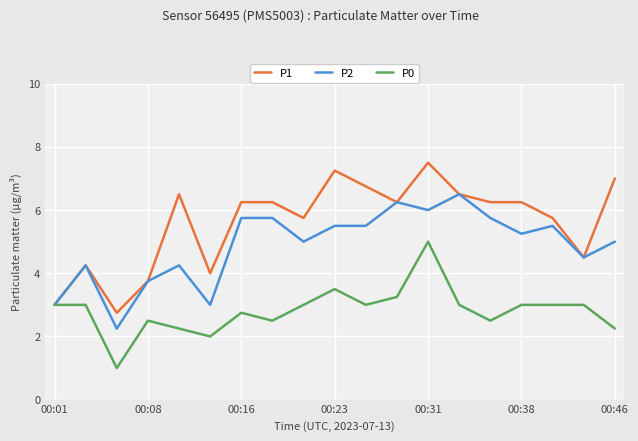

Rank the series by their maximum value, from highest to lowest.

P1, P2, P0